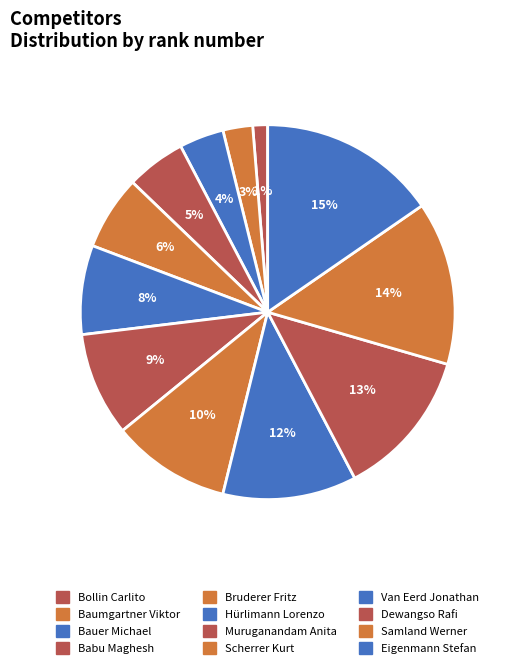

Count the number of slices in the pie.

12